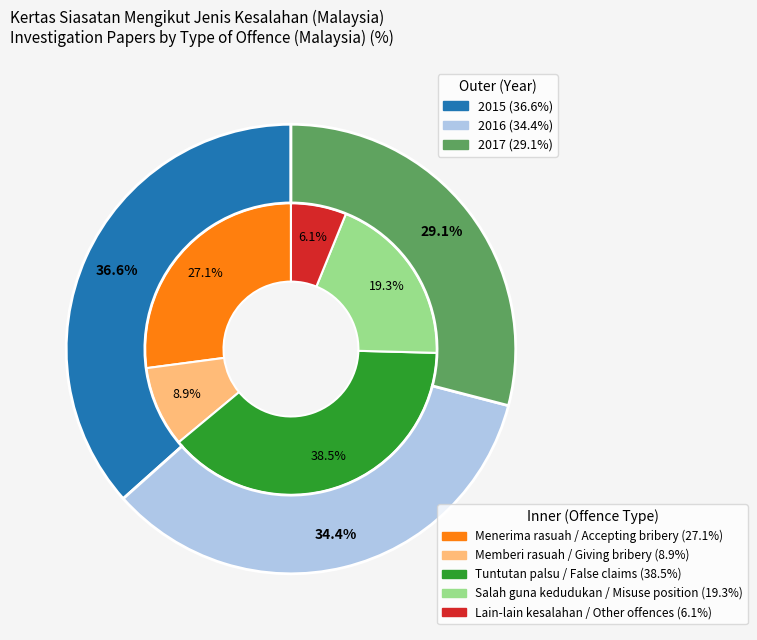

Is it true that 2017 is 16% of the pie?

False